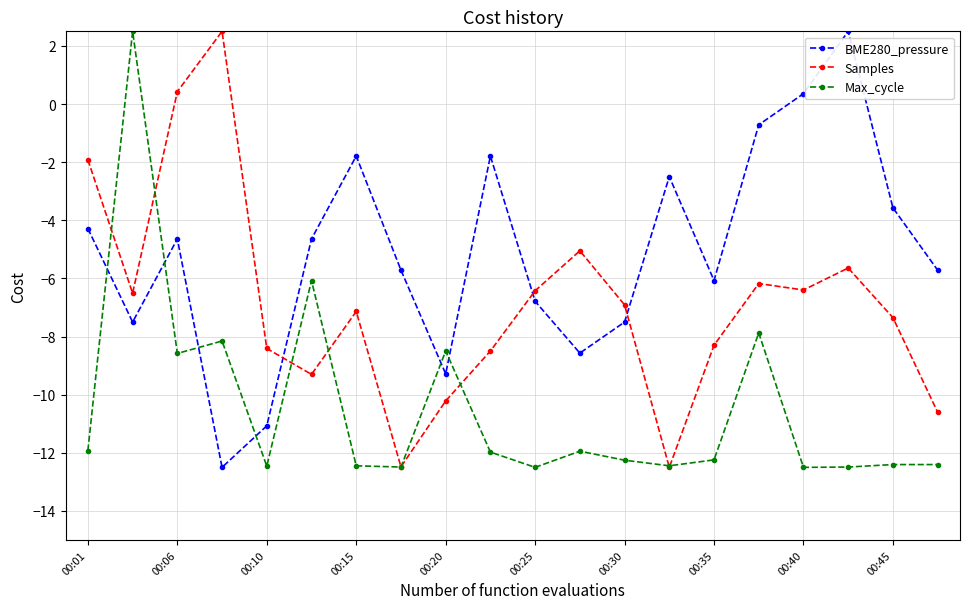

True or false: BME280_pressure and Samples cross at least once.

True